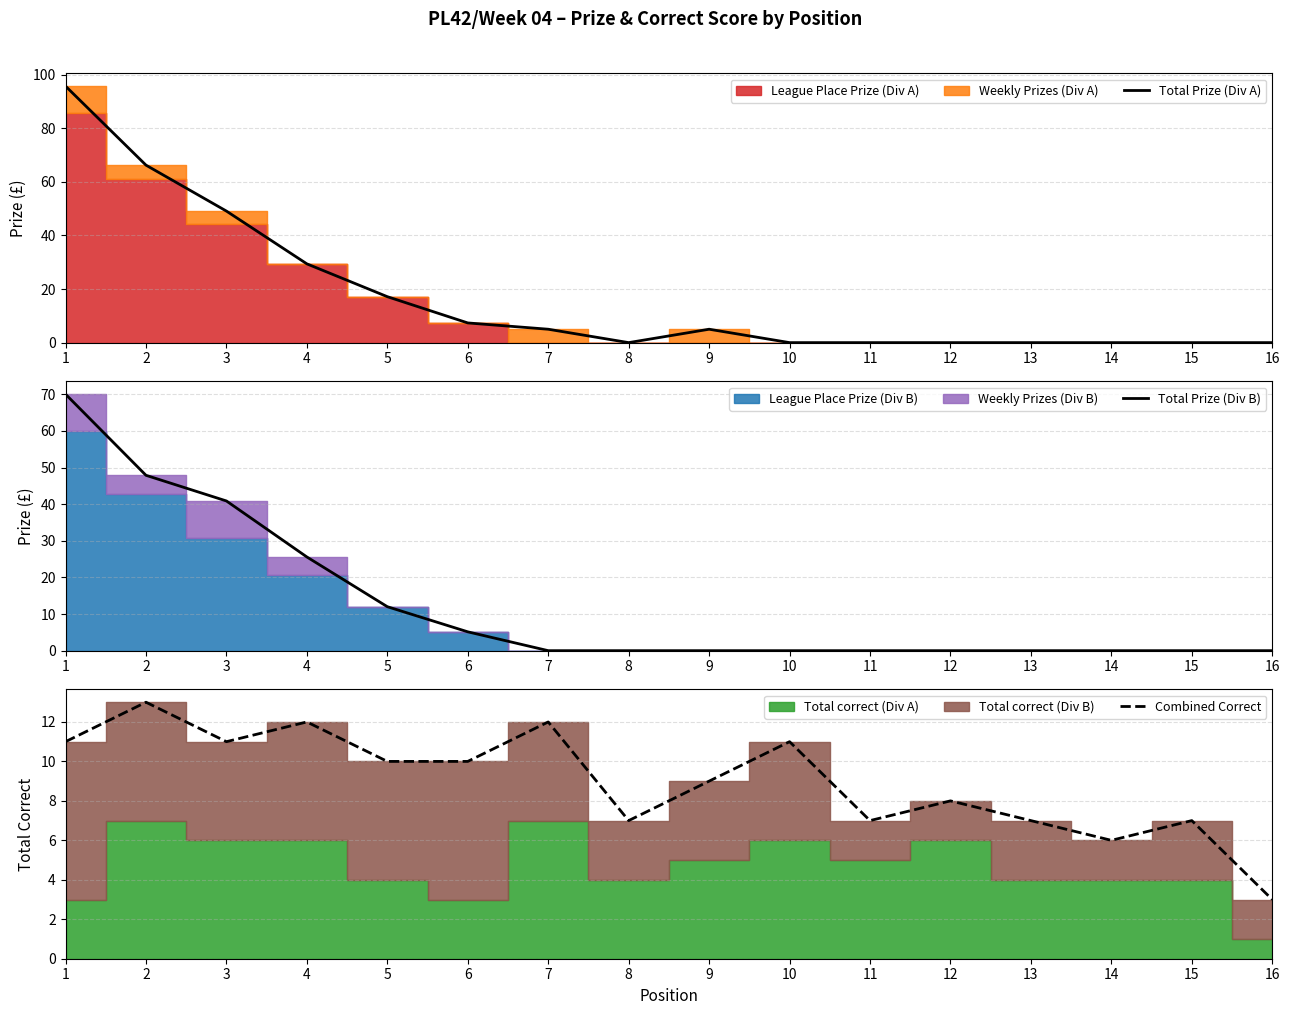

Which series has the largest total across all categories?

Total Prize (Div A)